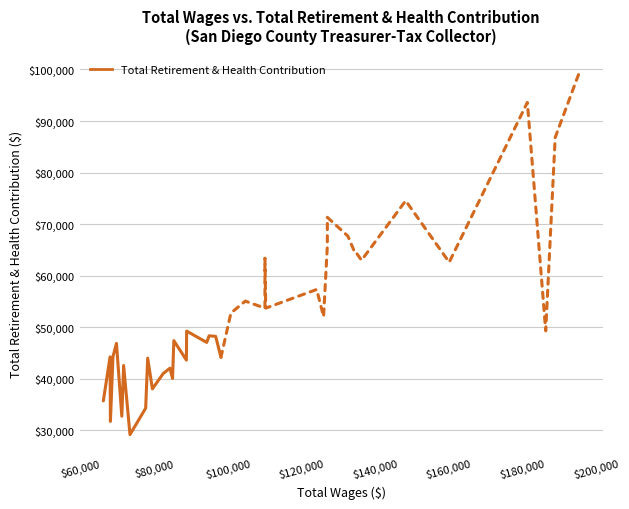

What is the change in value from 136319 to 84249?

-20928